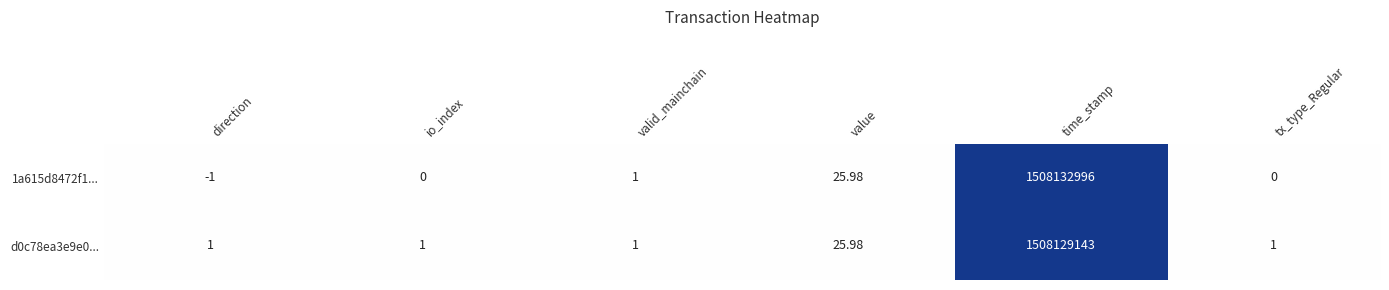

Where is d0c78ea3e9e0... nearest to the value 754064572?

value